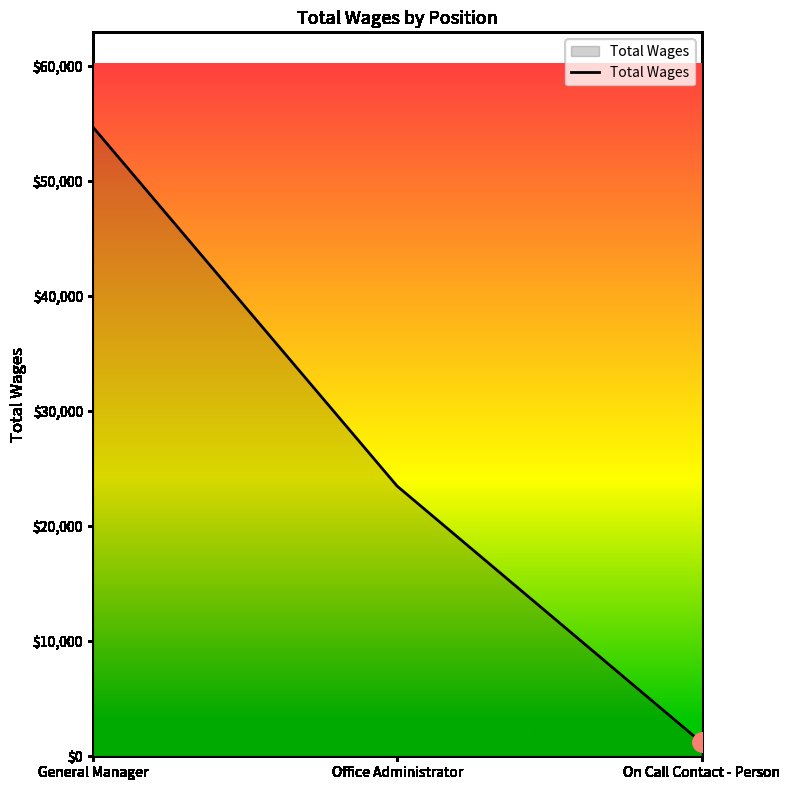

What is the sum of the values at Office Administrator and General Manager?

78217